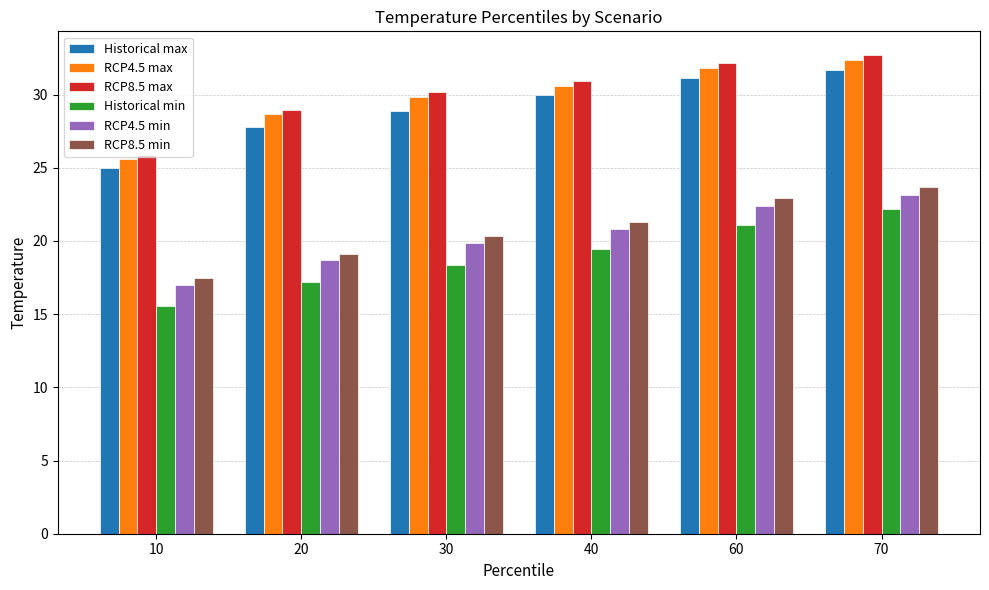

List the series in order of their peak value, highest first.

RCP8.5 max, RCP4.5 max, Historical max, RCP8.5 min, RCP4.5 min, Historical min